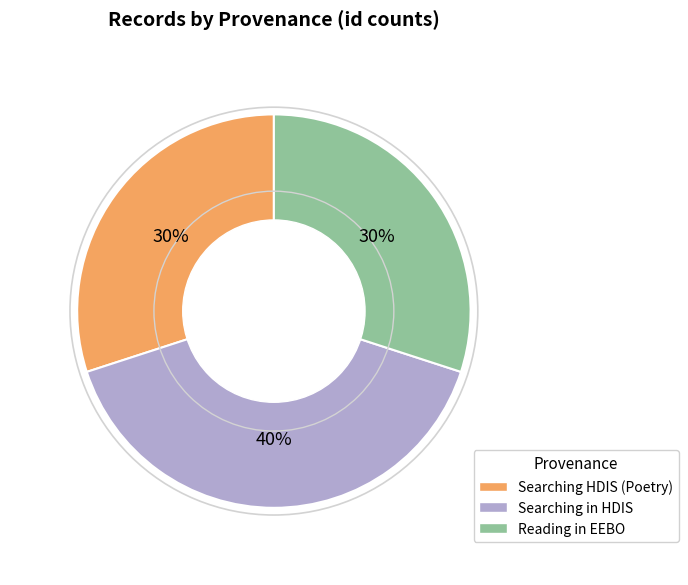

Combined, do Searching in HDIS and Reading in EEBO account for over 50%?

Yes